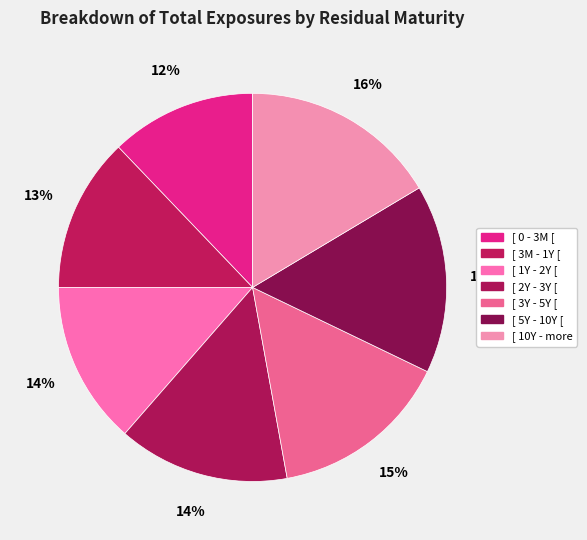

What percentage is NOT represented by [ 2Y - 3Y [?

85.7%